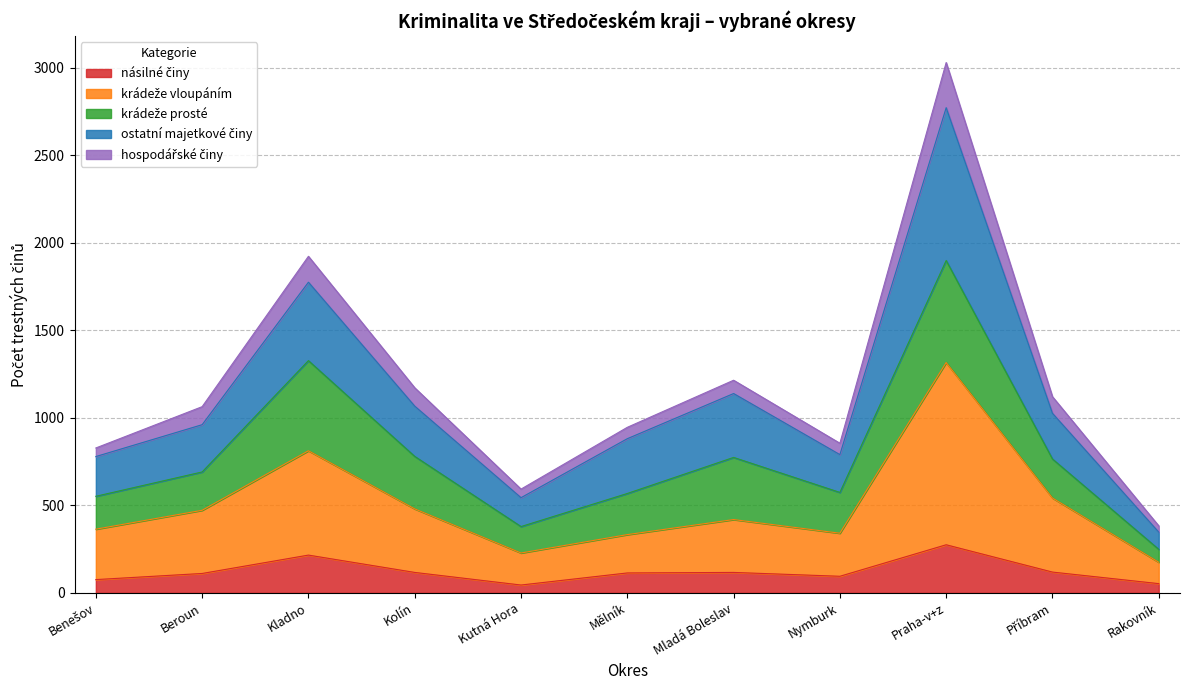

The krádeže vloupáním series shows 737 at Příbram. True or false?

False